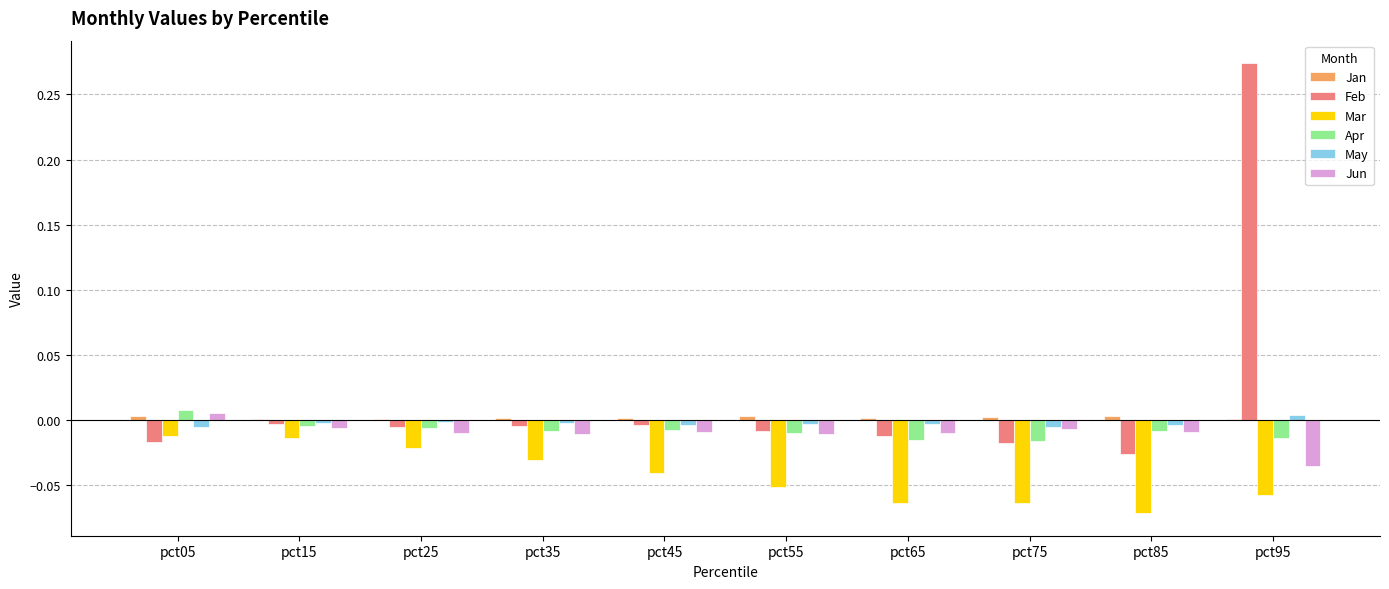

How many groups of bars are there?

10